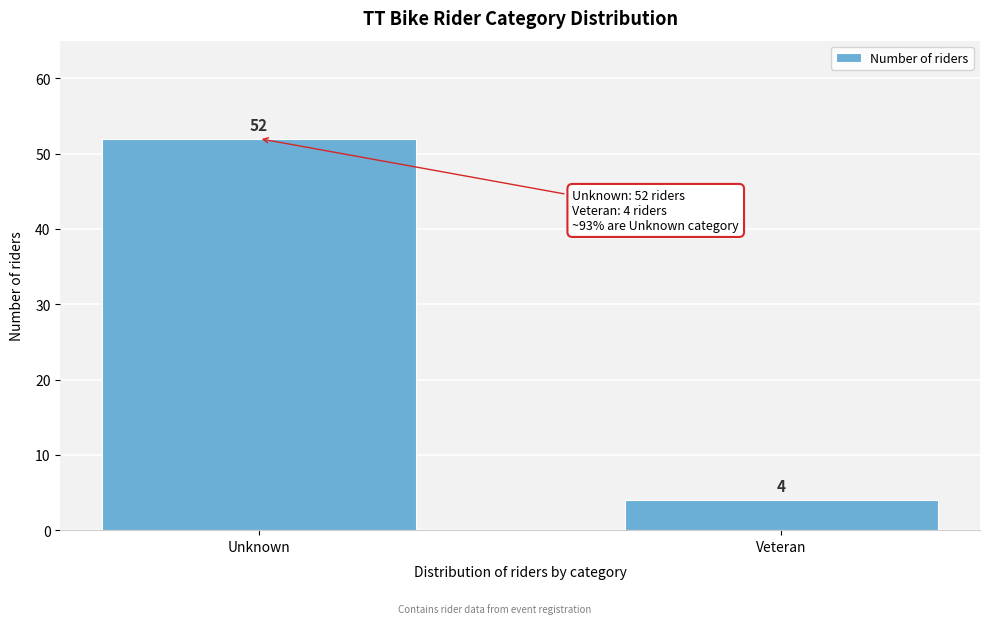

Reading right to left, list all the values displayed in this chart.

Veteran=4	Unknown=52